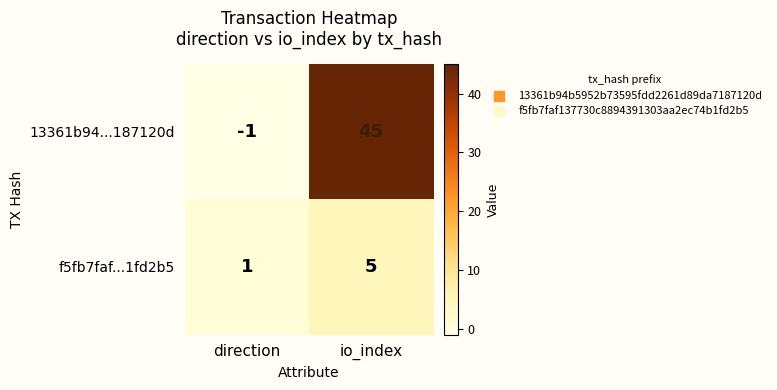

Where is f5fb7faf...1fd2b5 nearest to the value 3?

direction